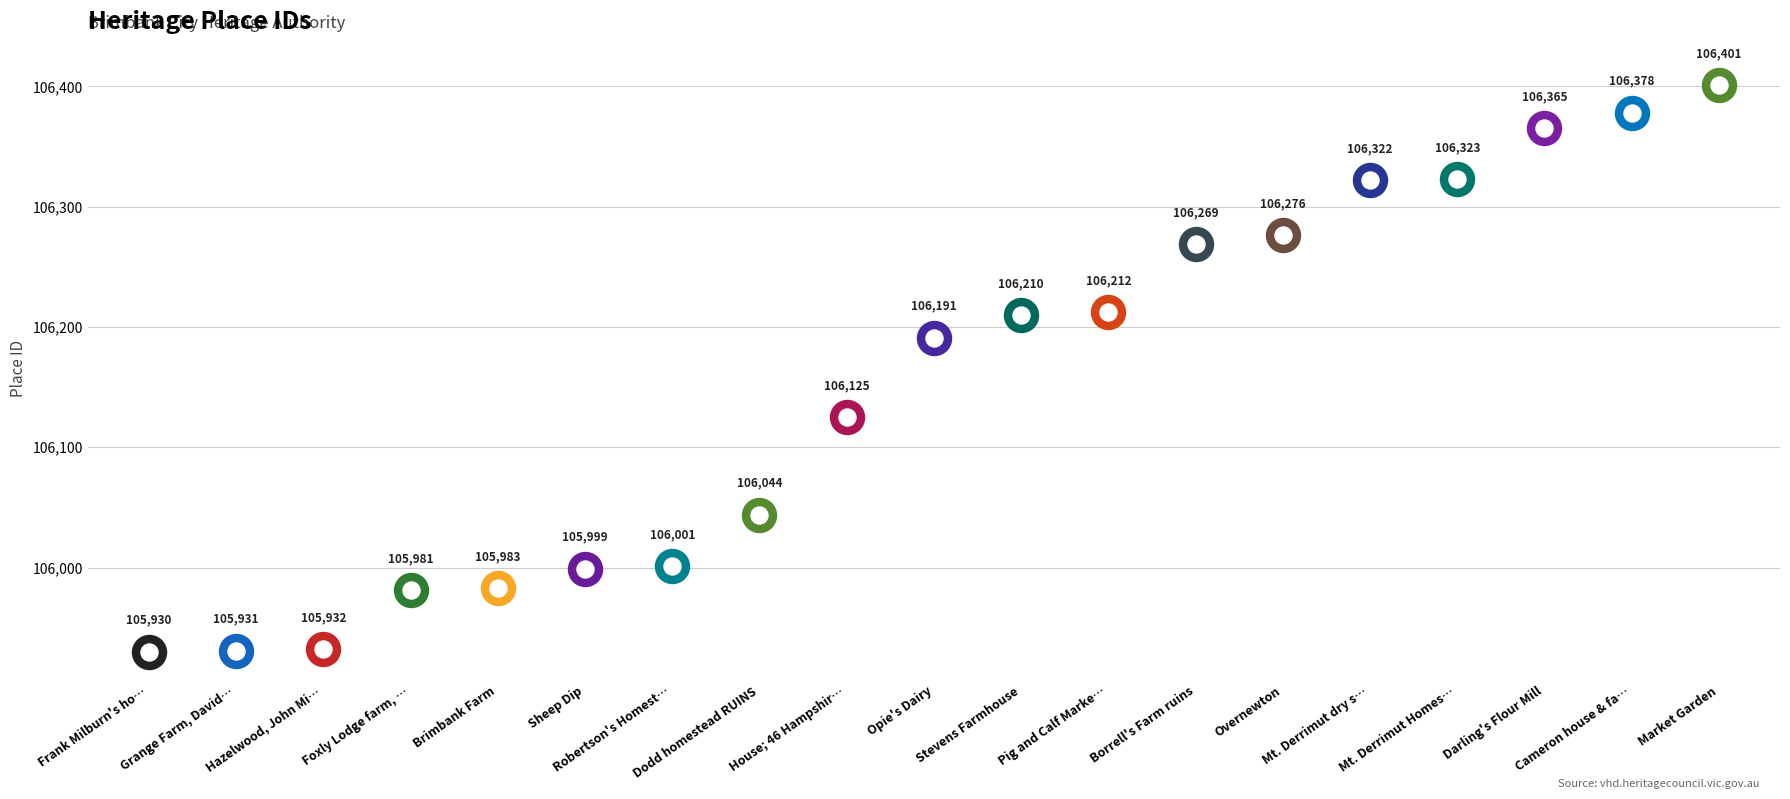

What is the change in value from Overnewton to Cameron house & farm buildings?

+102